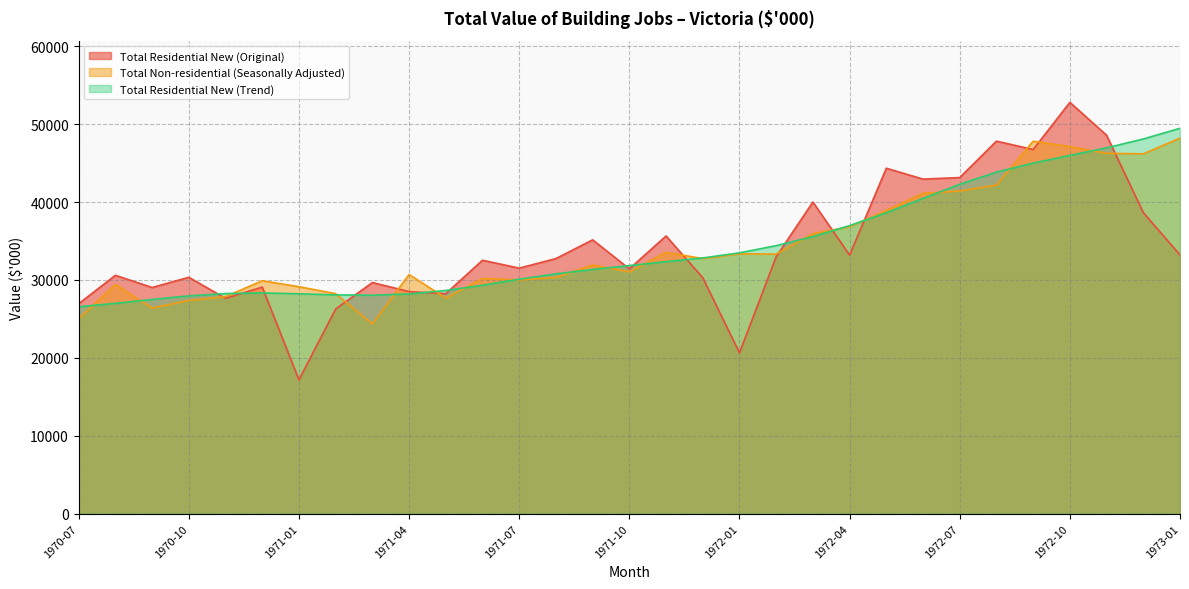

Which label corresponds to the smallest value in the chart?

1971-01